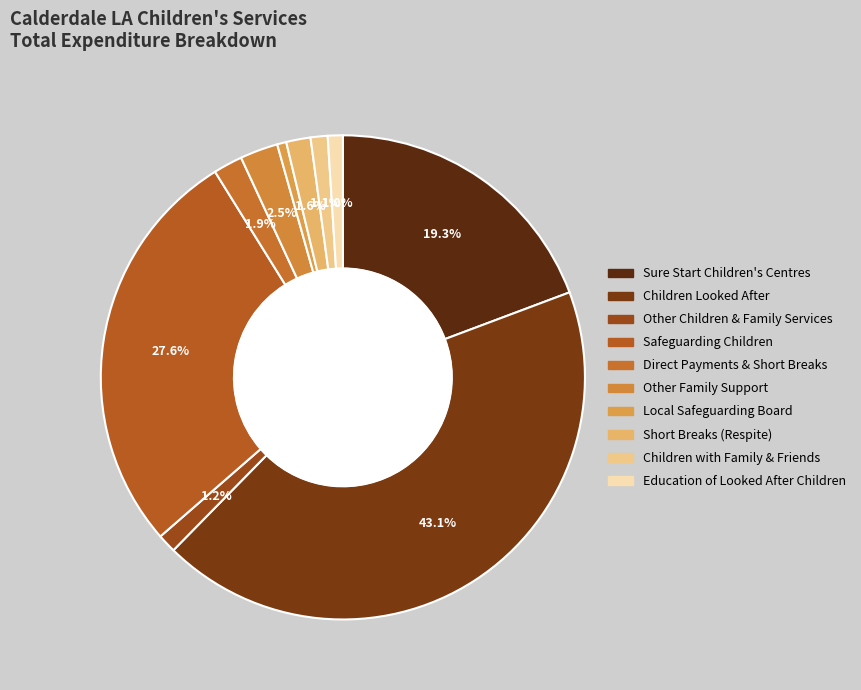

Is there any slice that represents more than half of the pie?

No